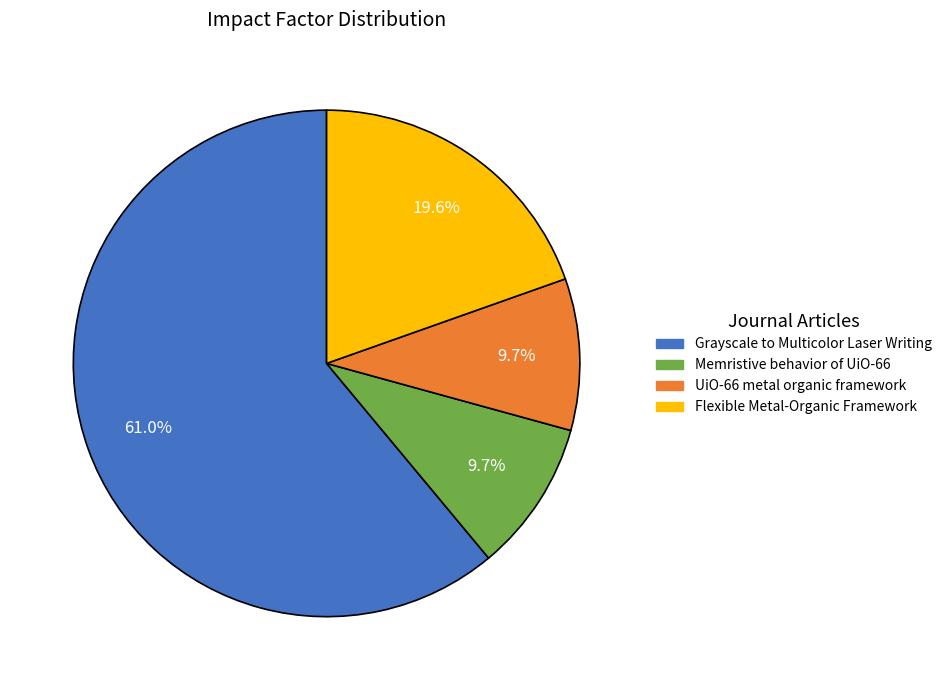

Is there a majority slice in this chart?

Yes